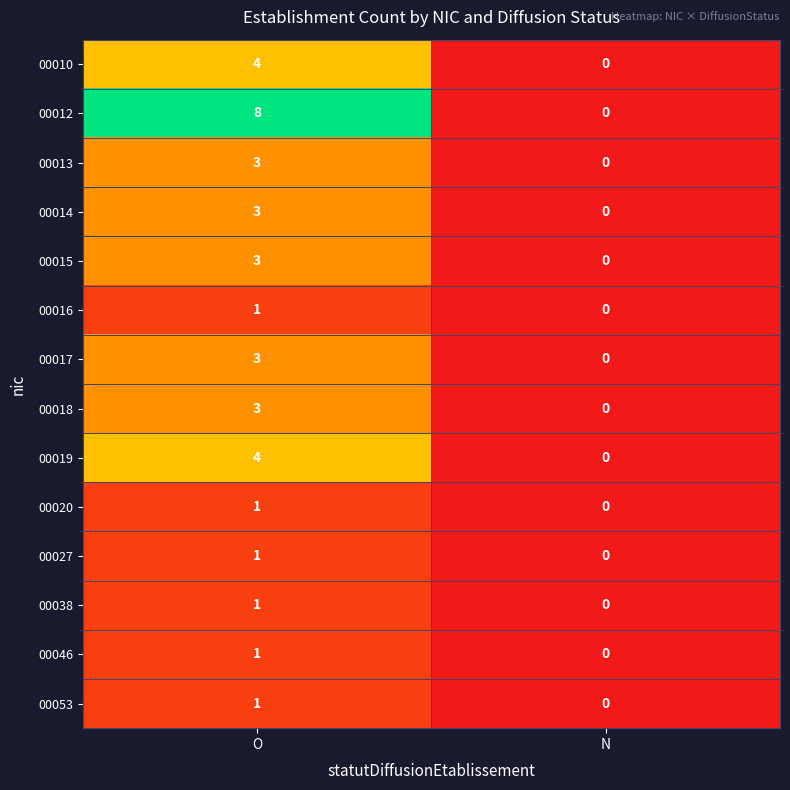

Reading left to right, what are all the values shown in this chart?

00010: O=4	N=0
00012: O=8	N=0
00013: O=3	N=0
00014: O=3	N=0
00015: O=3	N=0
00016: O=1	N=0
00017: O=3	N=0
00018: O=3	N=0
00019: O=4	N=0
00020: O=1	N=0
00027: O=1	N=0
00038: O=1	N=0
00046: O=1	N=0
00053: O=1	N=0